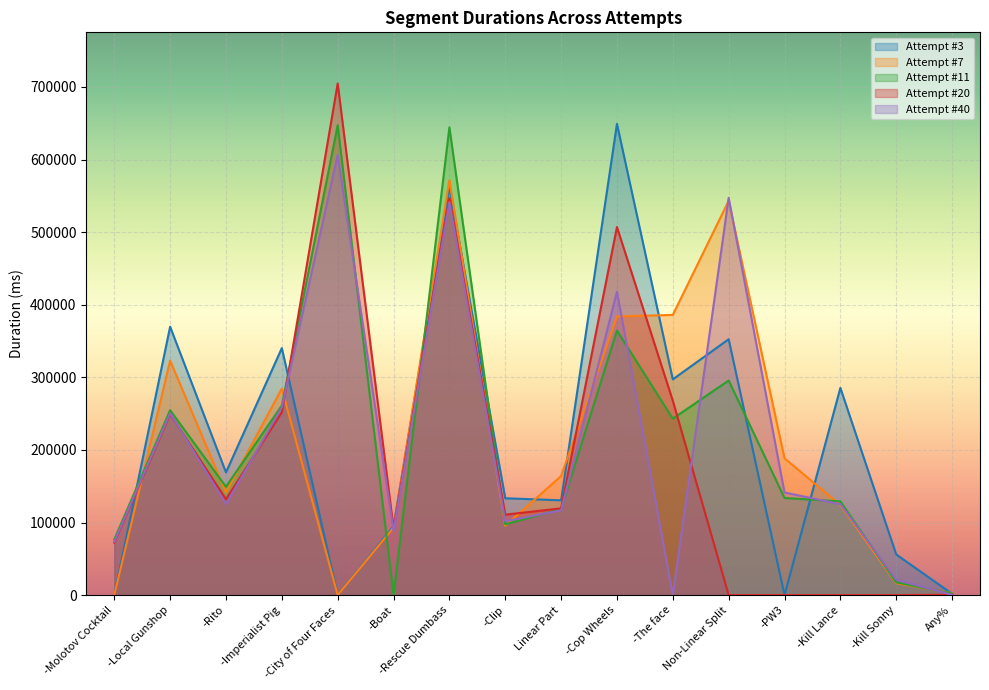

True or false: Attempt #7 has a value of 639322 at -The face.

False